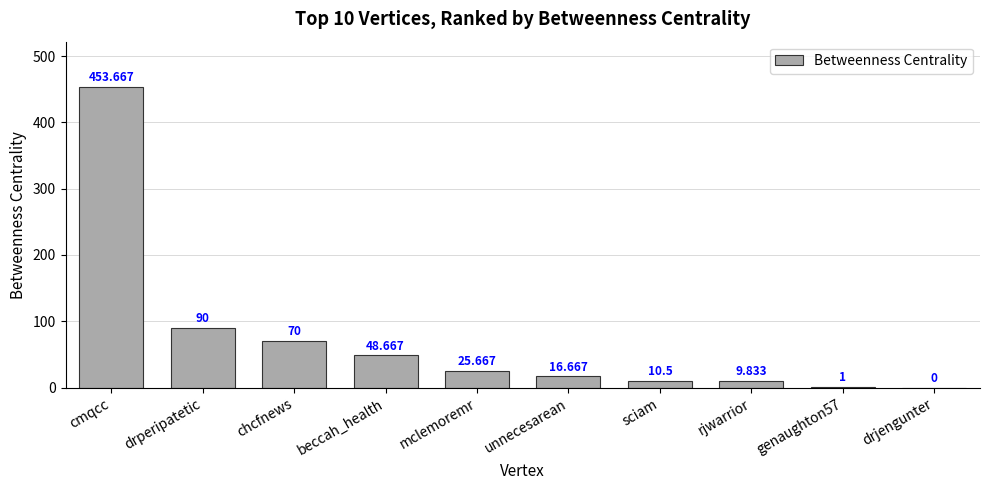

At which category does the chart reach its peak across all series?

cmqcc